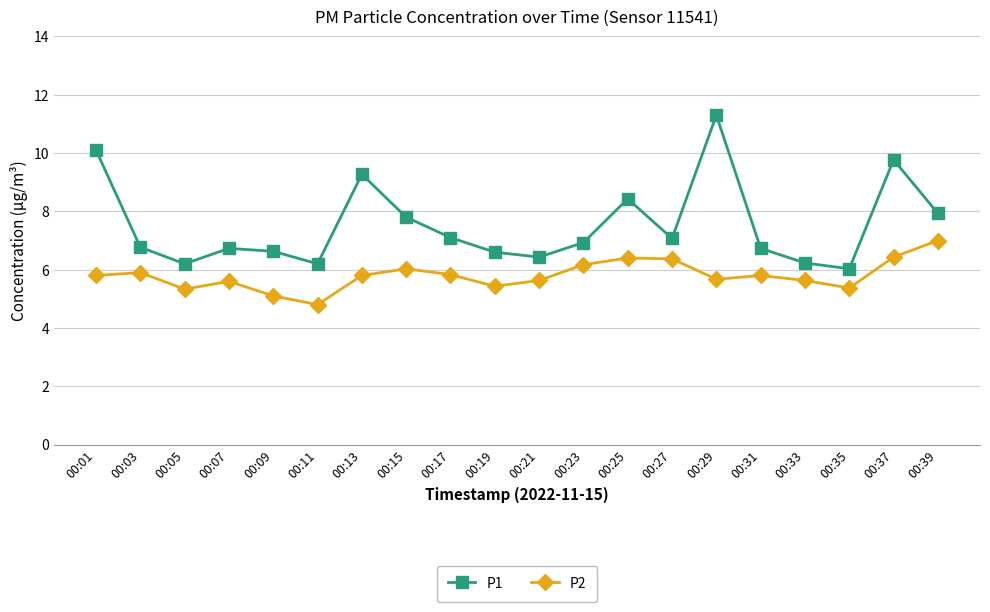

True or false: P2 and P1 intersect in this chart.

False